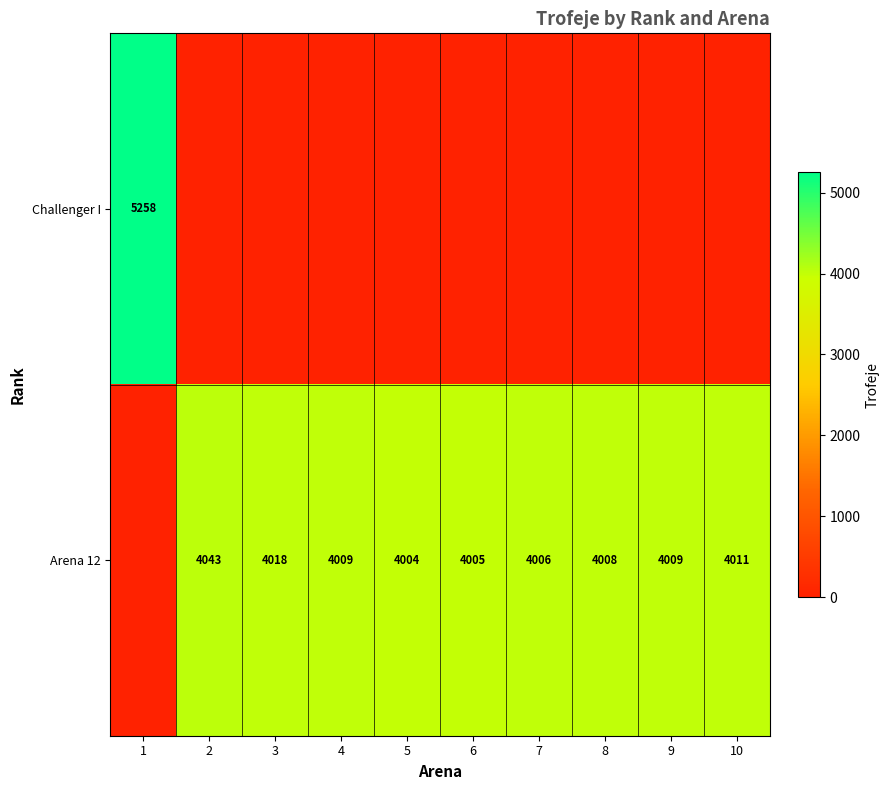

True or false: Arena 12 has a value of 1579 at 5.

False